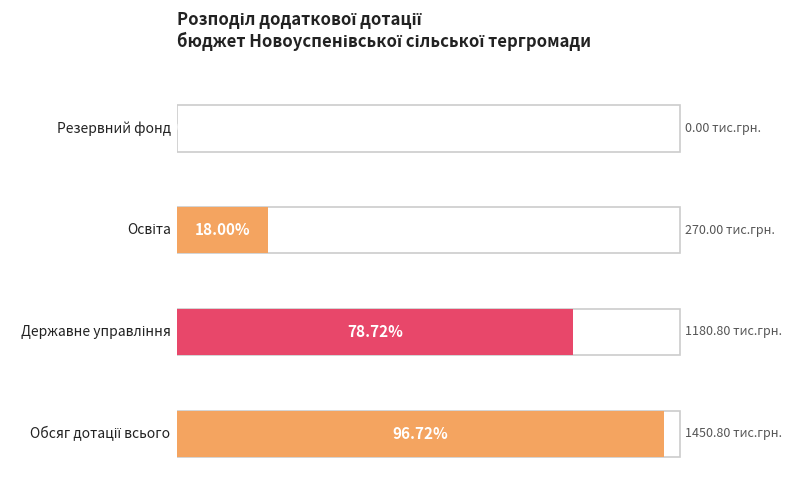

What is the difference between the second highest and second lowest values?

910.8